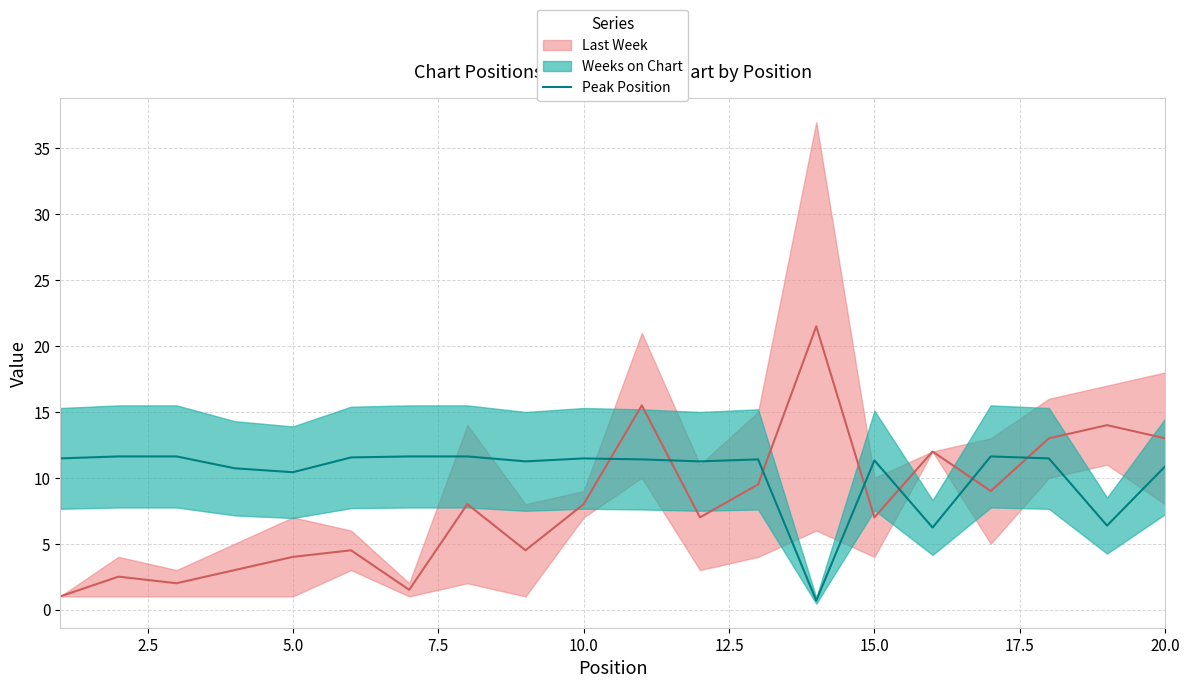

What is the highest value of the Peak Position series?

11.6